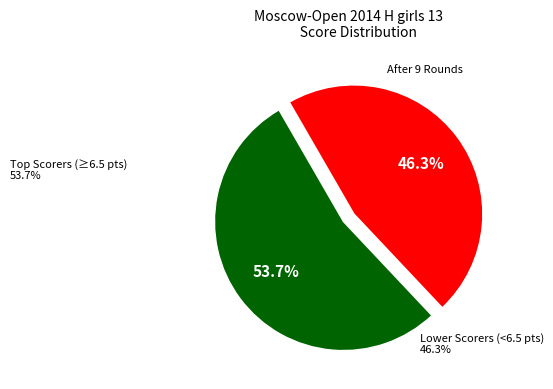

Is there a majority slice in this chart?

Yes